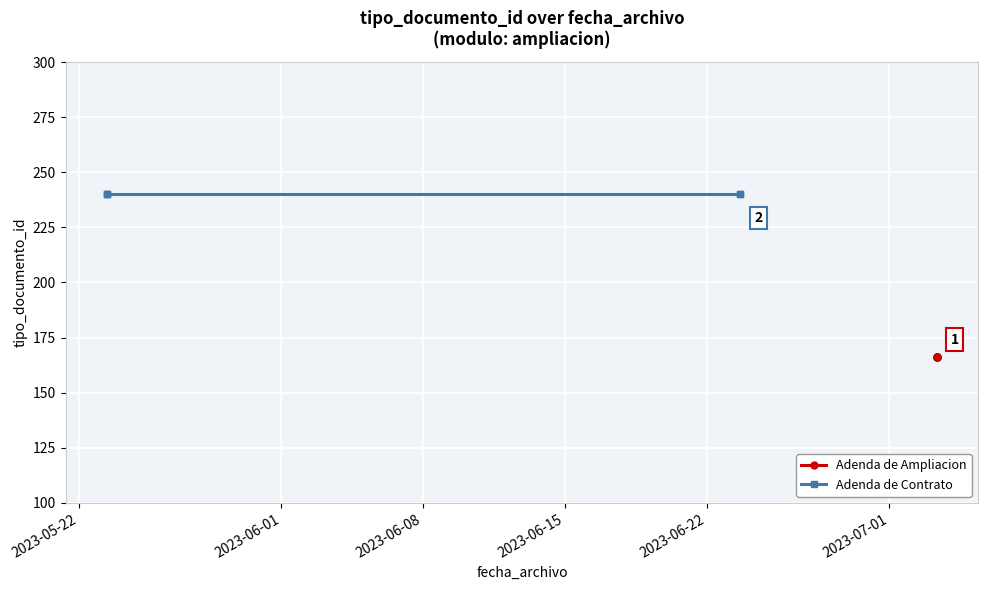

True or false: Adenda de Ampliacion and Adenda de Contrato intersect in this chart.

False